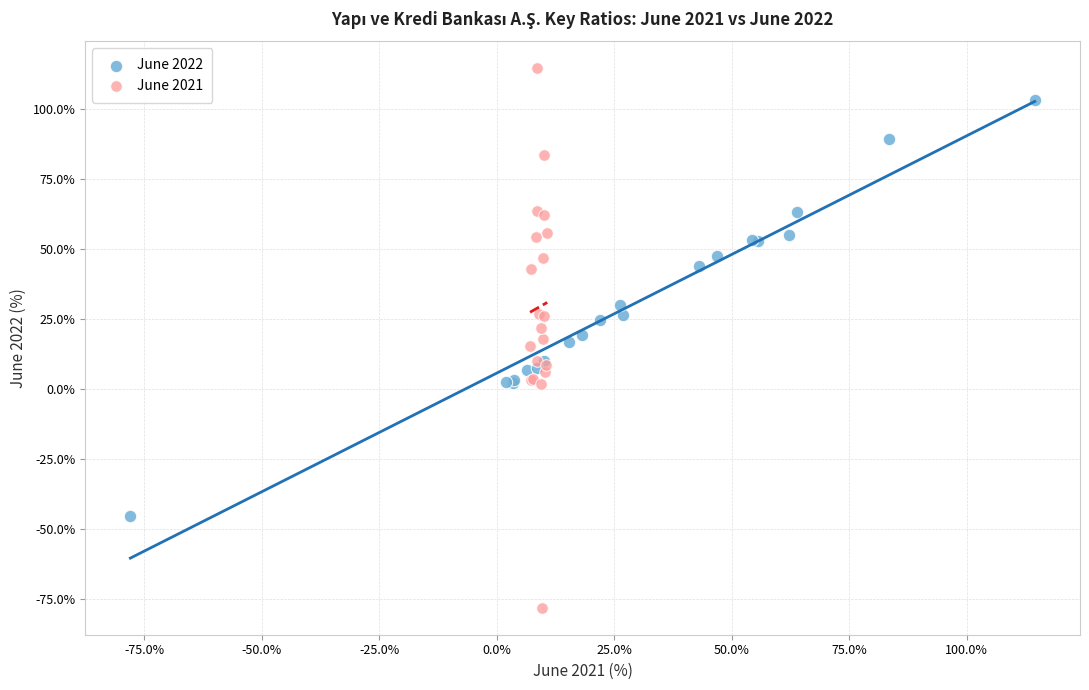

Which series has the widest spread of Y values?

June 2021